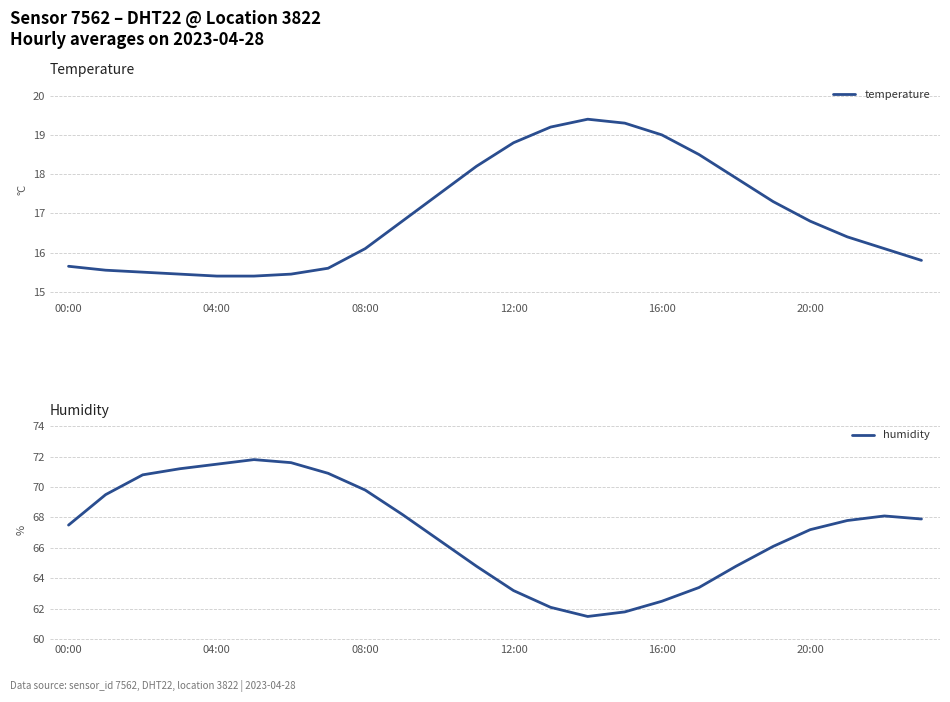

What is the minimum value for temperature?

15.4